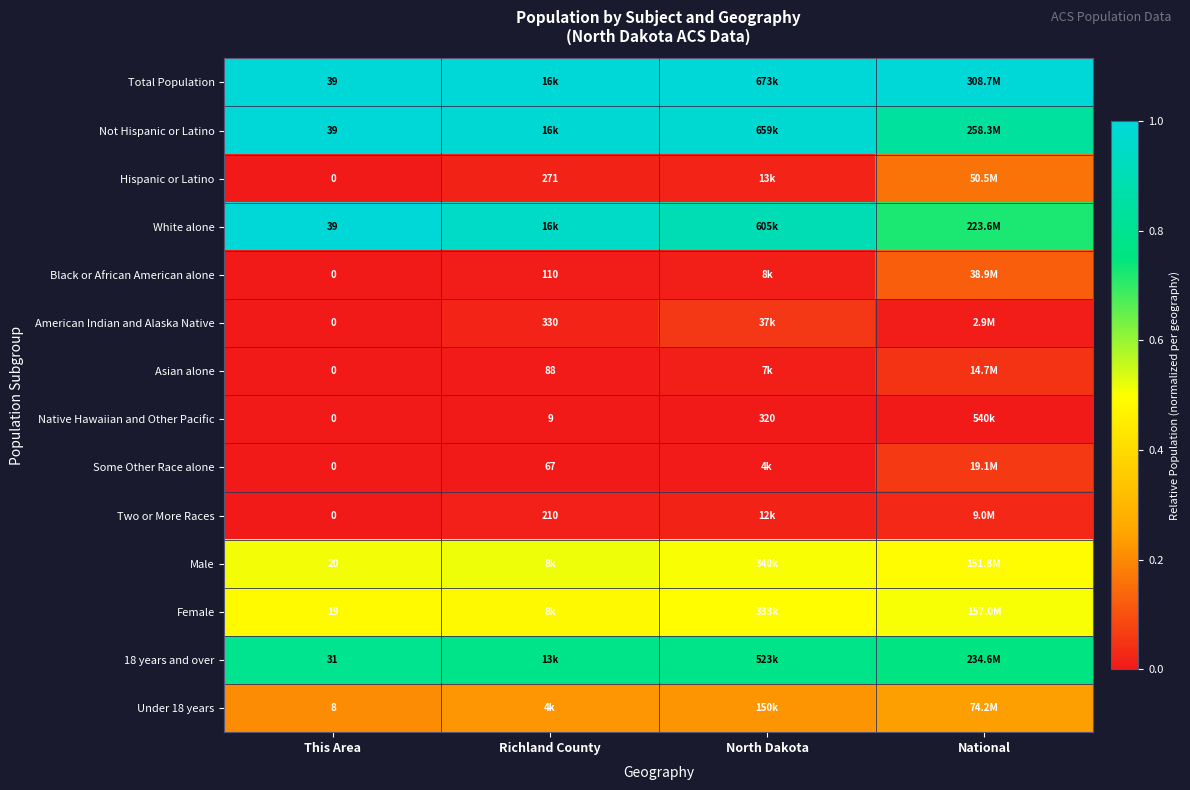

Count the number of data series in this chart.

14